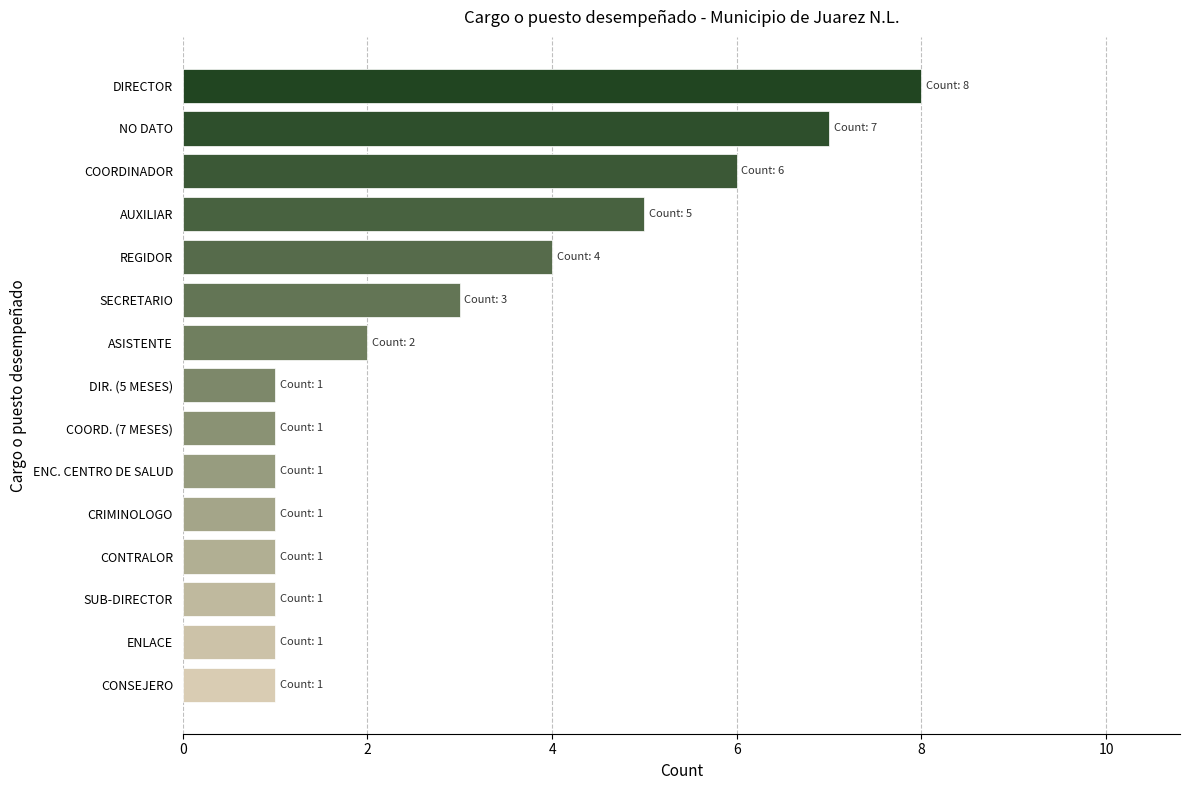

True or false: the data shows 3 at SECRETARIO.

True